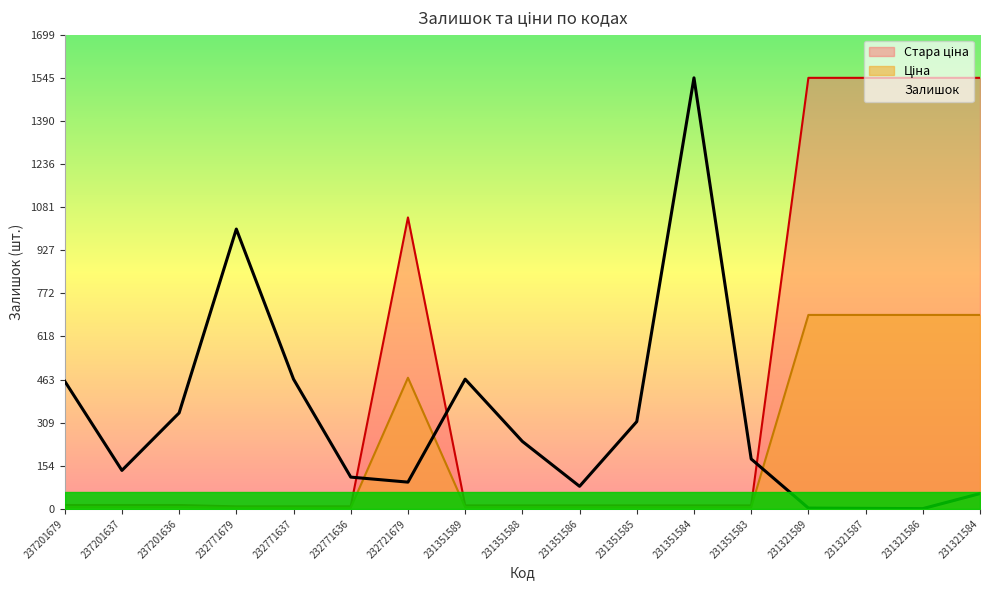

What is the difference between the Стара ціна values at 231351584 and 231321587?

1532.4